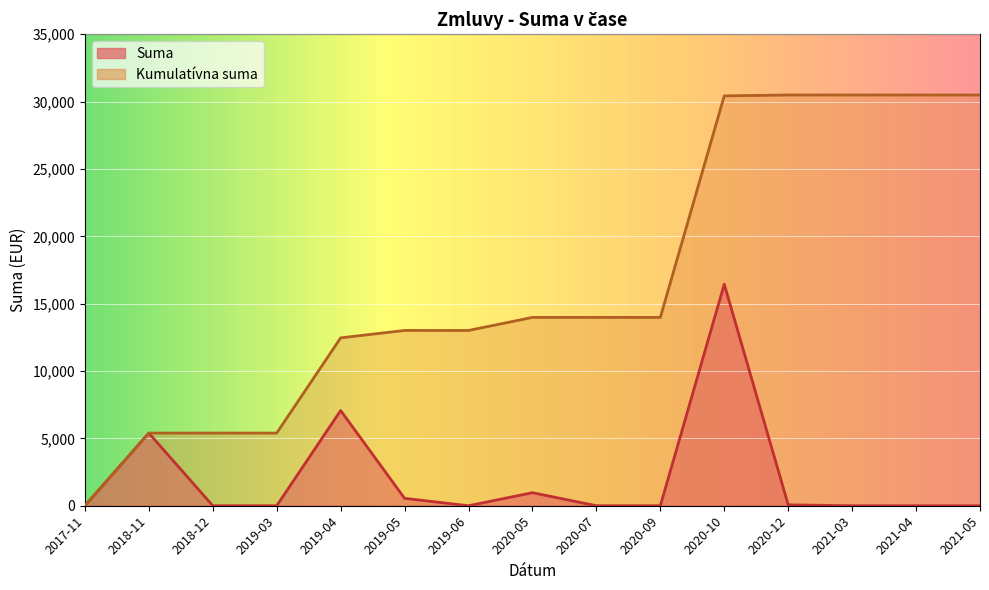

What is the value of the Kumulatívna suma point at the 13th from the left?

30490.0